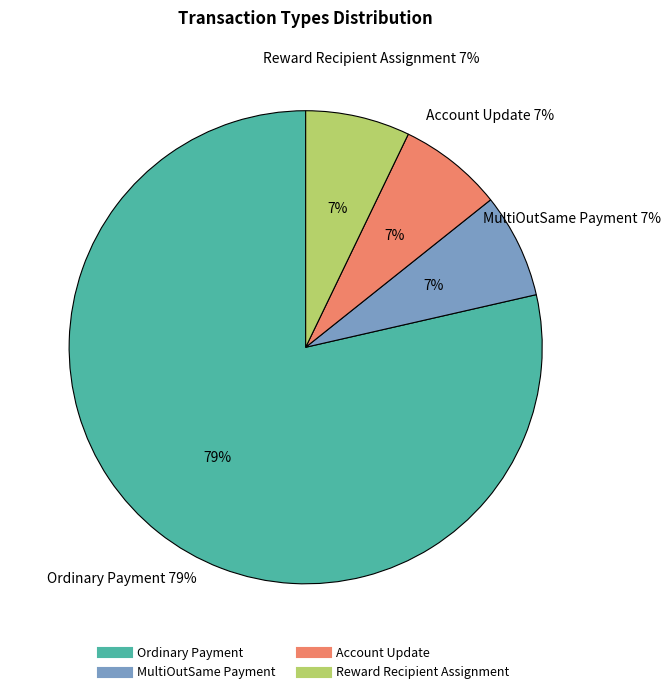

Which category has the smallest portion of the pie?

MultiOutSame Payment